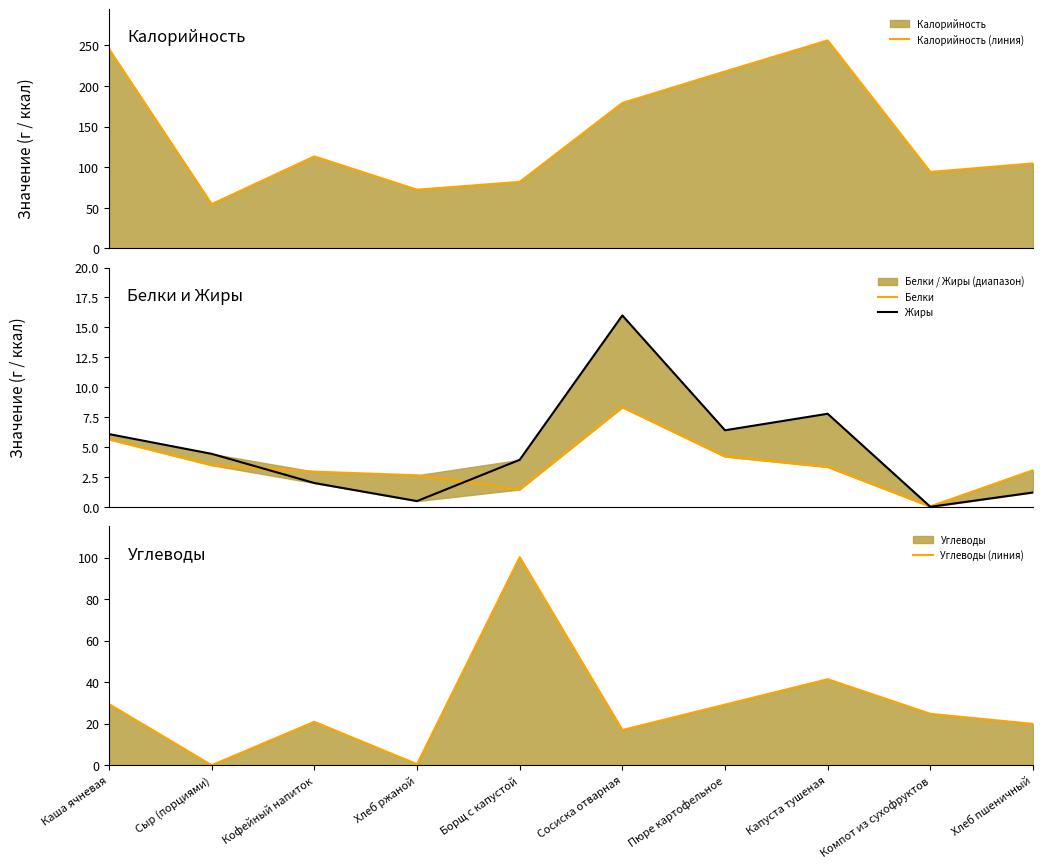

Which category has the lowest value across all series?

Компот из сухофруктов